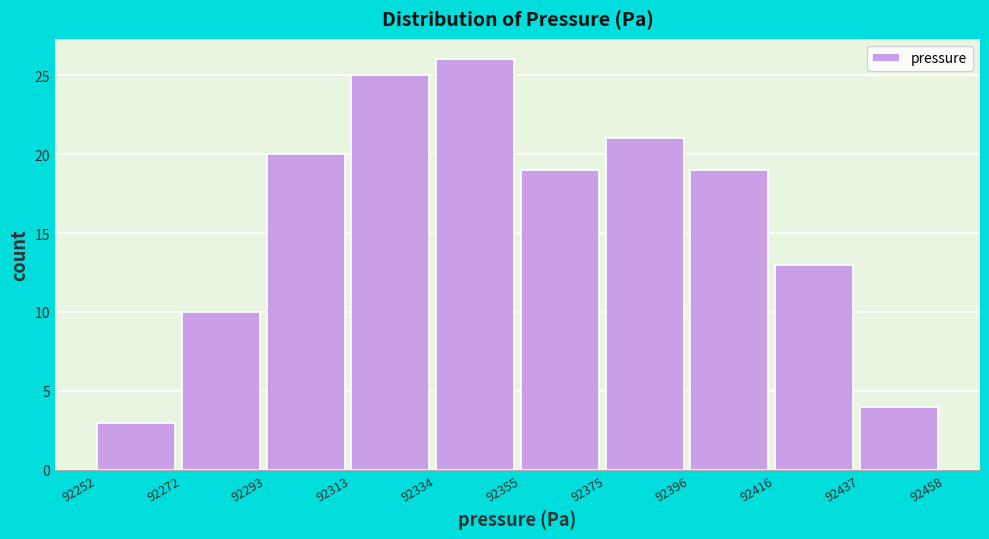

Over which range of the x-axis is the bar tallest?

92334 to 92355